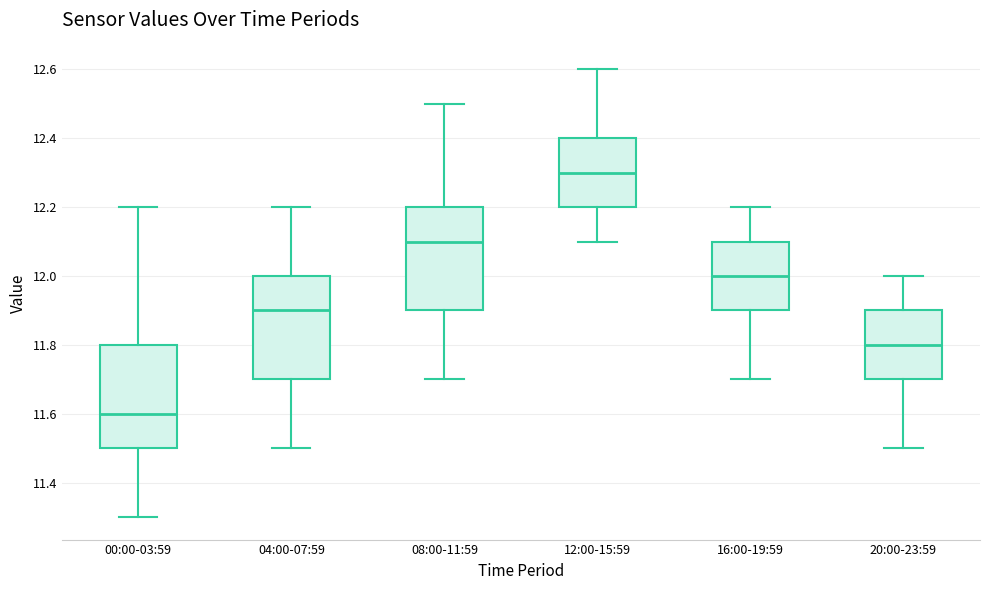

Reading left to right, read every box against the y-axis: the position of its median line, the range the box covers, and the ends of its whiskers. The values are not printed on the chart, so give them approximately, as read against the axis.

00:00-03:59: median 11.6, box 11.5 to 11.8, whiskers 11.3 to 12.2
04:00-07:59: median 11.9, box 11.7 to 12.0, whiskers 11.5 to 12.2
08:00-11:59: median 12.1, box 11.9 to 12.2, whiskers 11.7 to 12.5
12:00-15:59: median 12.3, box 12.2 to 12.4, whiskers 12.1 to 12.6
16:00-19:59: median 12.0, box 11.9 to 12.1, whiskers 11.7 to 12.2
20:00-23:59: median 11.8, box 11.7 to 11.9, whiskers 11.5 to 12.0